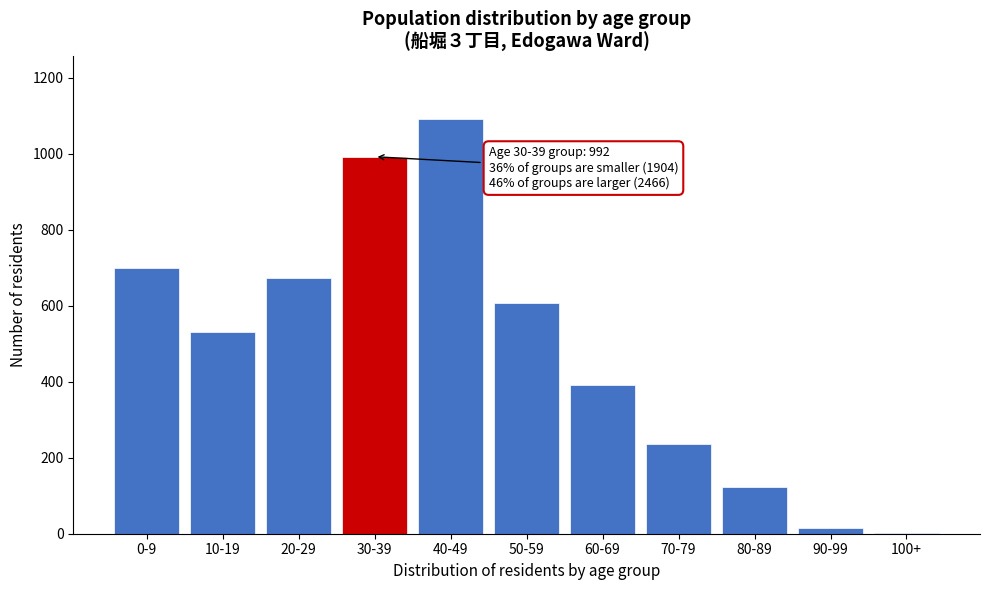

Reading left to right, what are all the values shown in this chart?

0-9=700	10-19=532	20-29=672	30-39=992	40-49=1092	50-59=606	60-69=392	70-79=237	80-89=122	90-99=16	100+=1